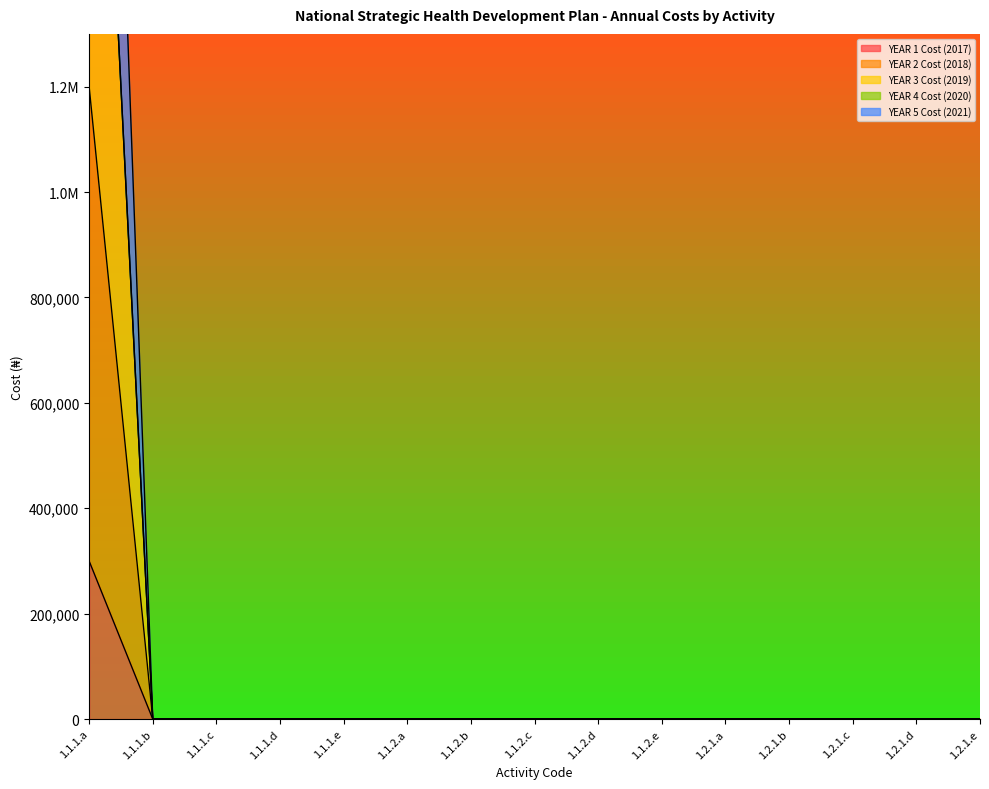

Is it true that YEAR 5 Cost (2021) equals 0 at 1.1.1.e?

True